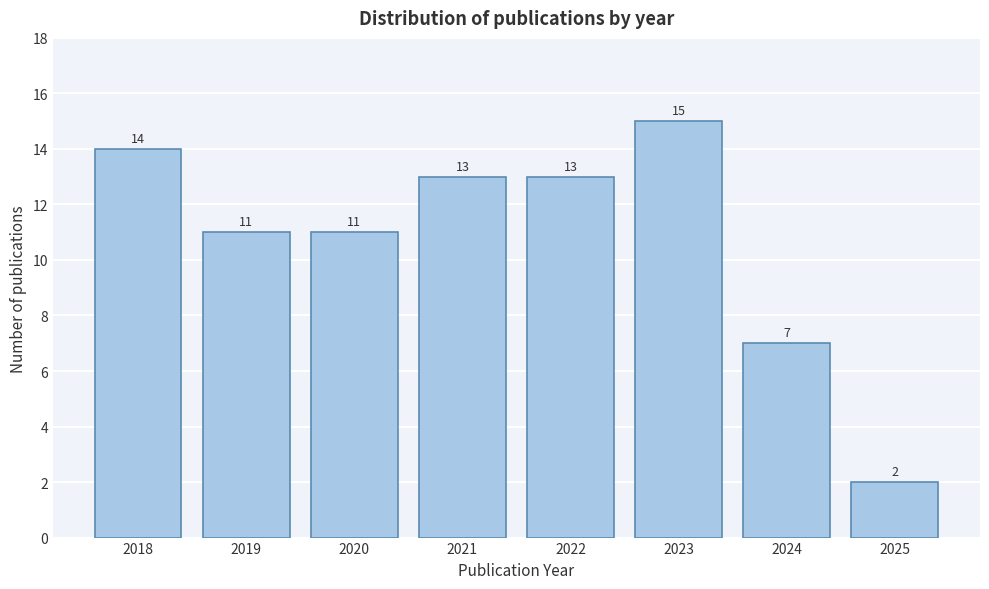

Reading left to right, transcribe all the data shown in this chart.

2018=14	2019=11	2020=11	2021=13	2022=13	2023=15	2024=7	2025=2